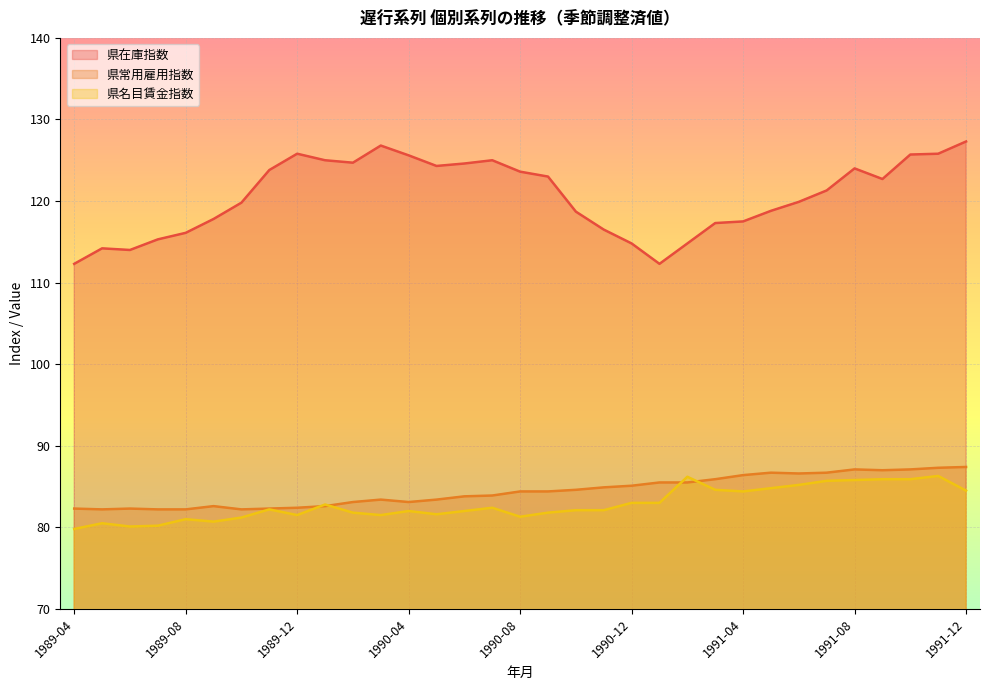

The value of 県常用雇用指数 at 1990-03 is 40.4. True or false?

False